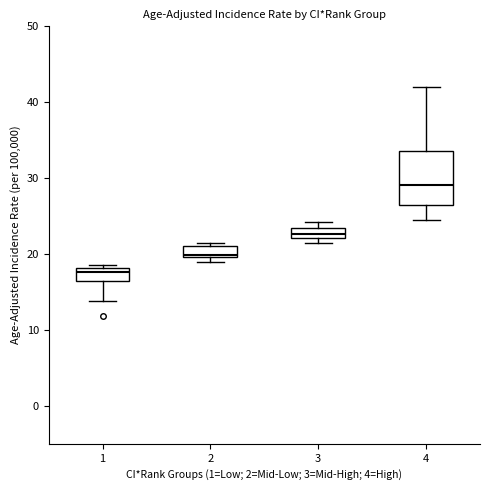

Where is the upper edge of the box at x = 4 on the y-axis? The values are not printed on the chart, so give them approximately, as read against the axis.

34